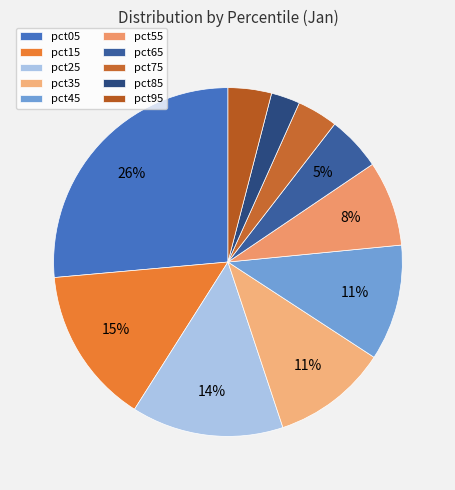

To the nearest percent, what portion does pct95 represent?

4%